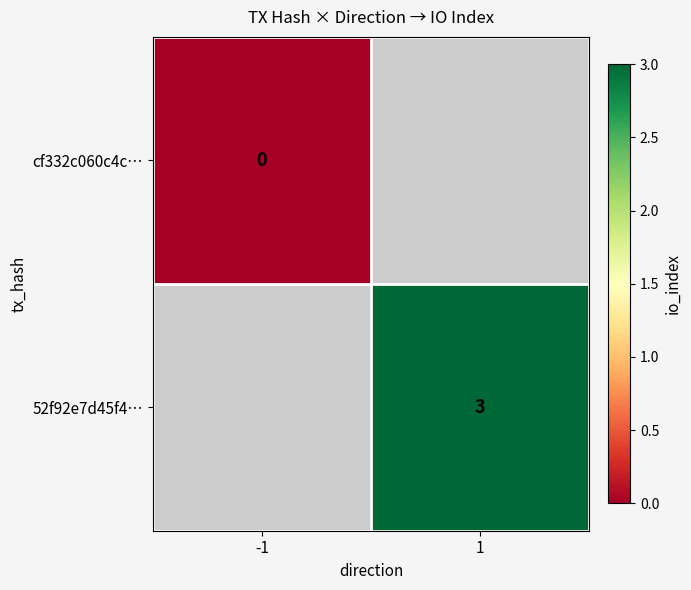

Is it true that 52f92e7d45f4… equals 3 at 1?

True